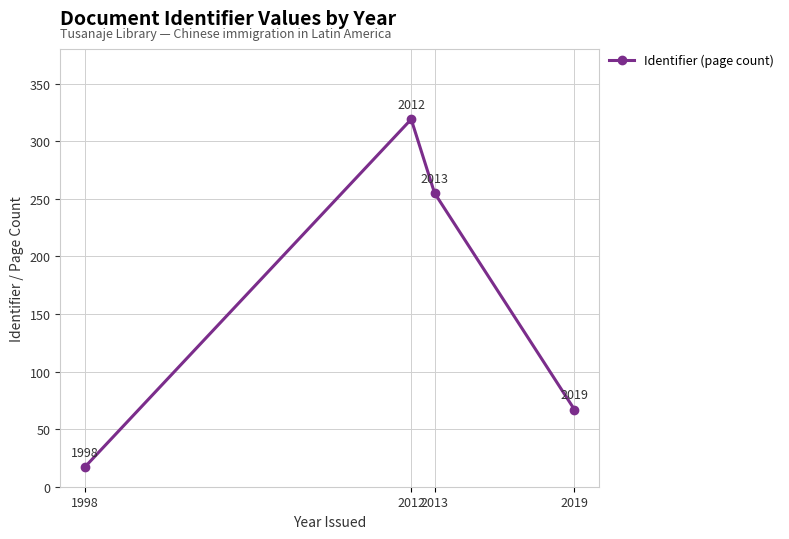

What is the sum of the values at 2012 and 1998?

336